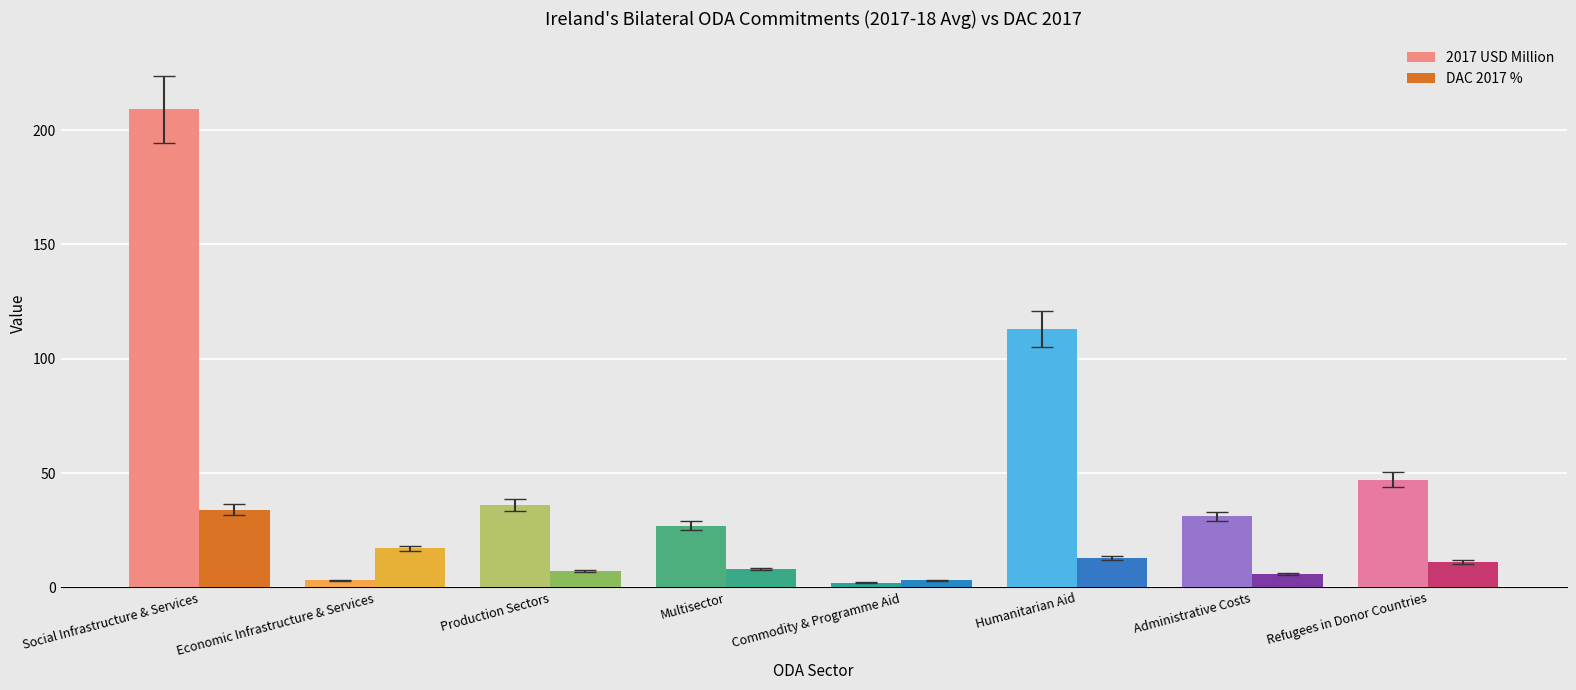

What is the difference between the maximum and second lowest values in the DAC 2017 % series?

28